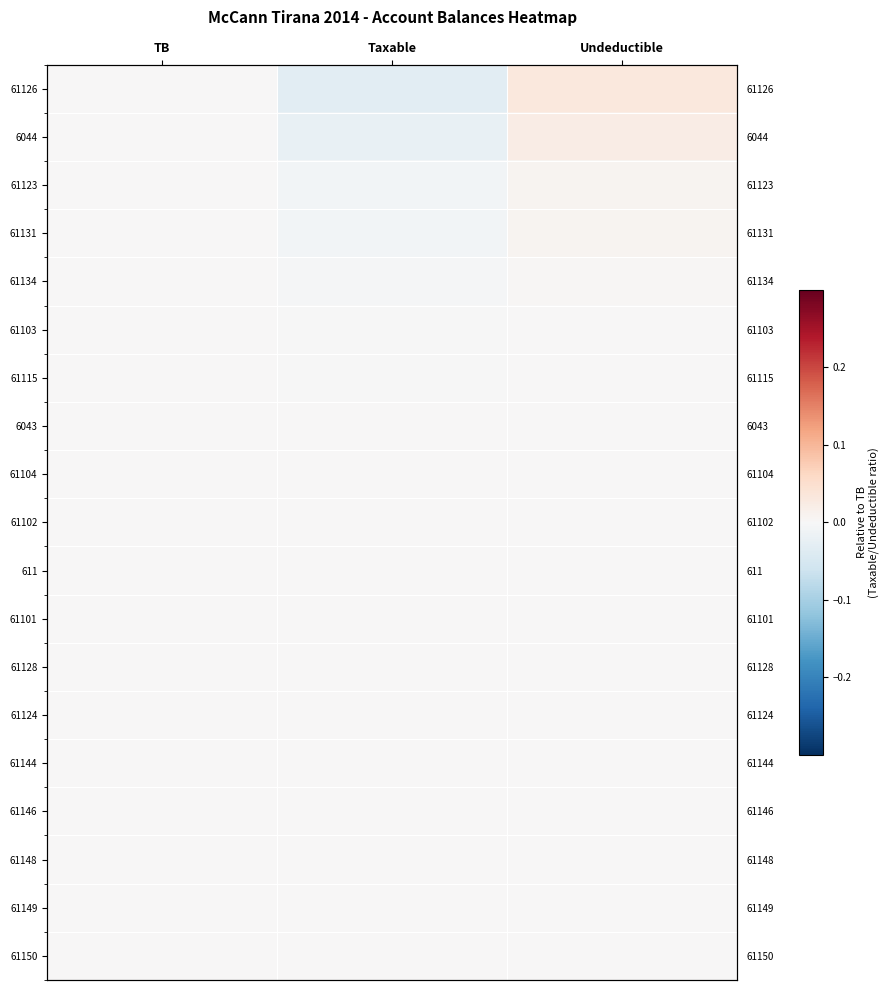

What is the total value across all series at Undeductible?

0.1